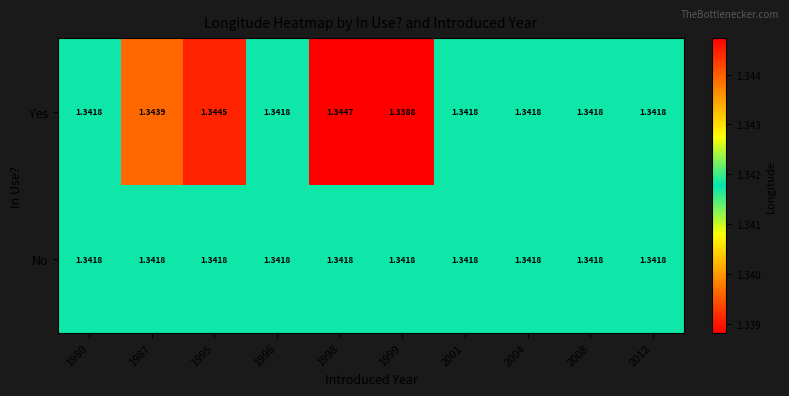

Which series has the largest total across all categories?

Yes